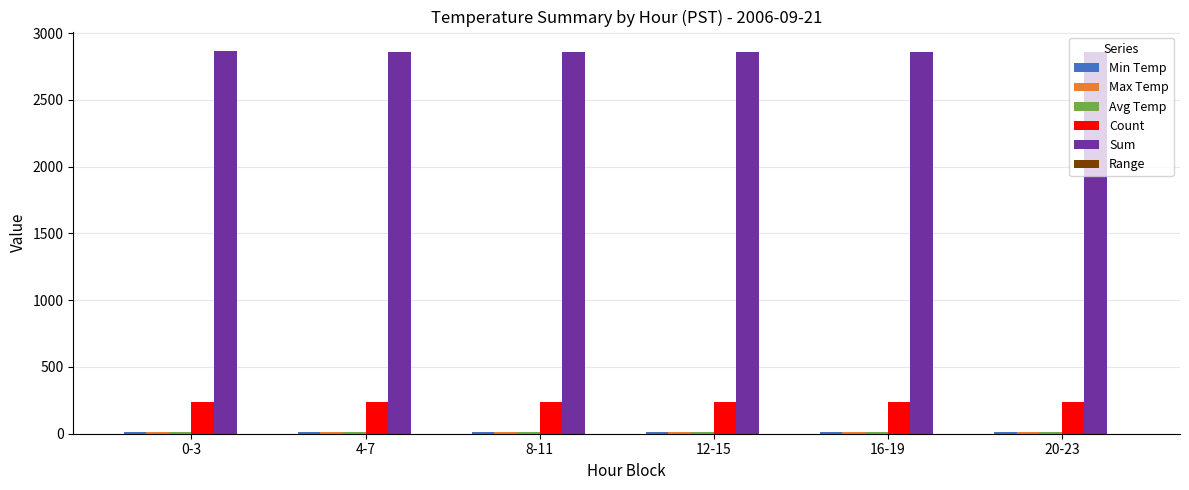

Does the chart contain stacked bars?

No